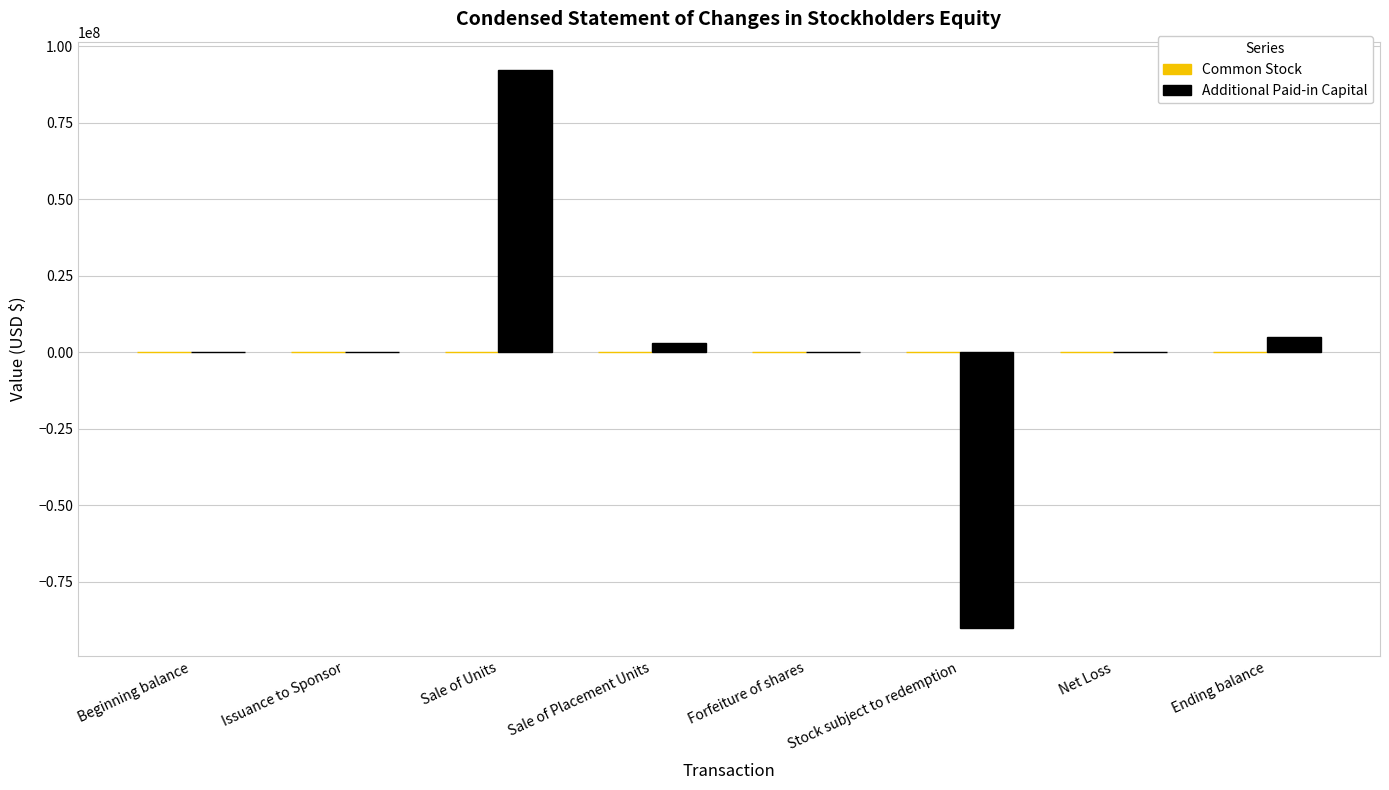

At which category does the chart reach its peak across all series?

Sale of Units